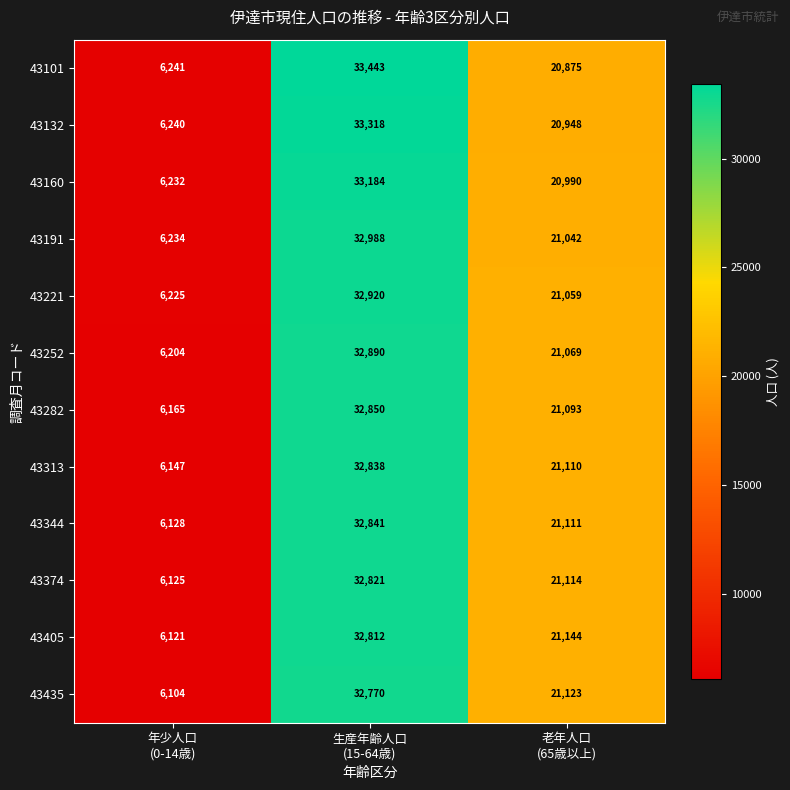

Rank the series by their maximum value, from highest to lowest.

43101, 43132, 43160, 43191, 43221, 43252, 43282, 43344, 43313, 43374, 43405, 43435